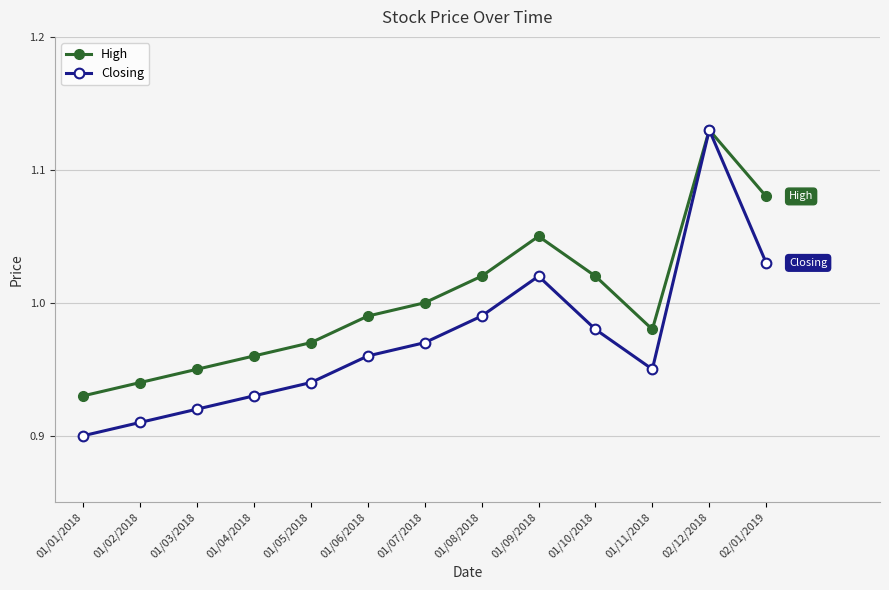

The High series shows 0.6 at 01/10/2018. True or false?

False